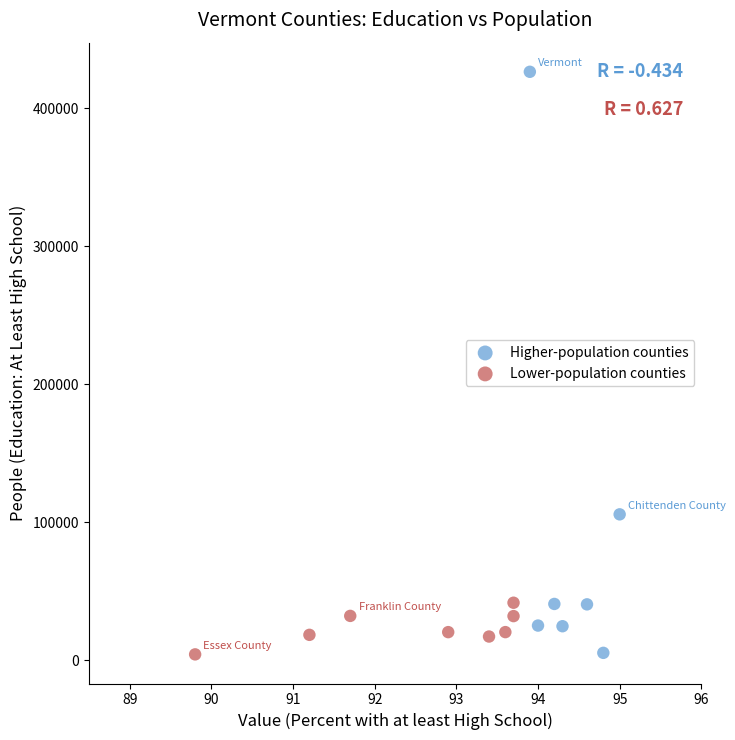

Which series has the widest spread of Y values?

Higher-population counties